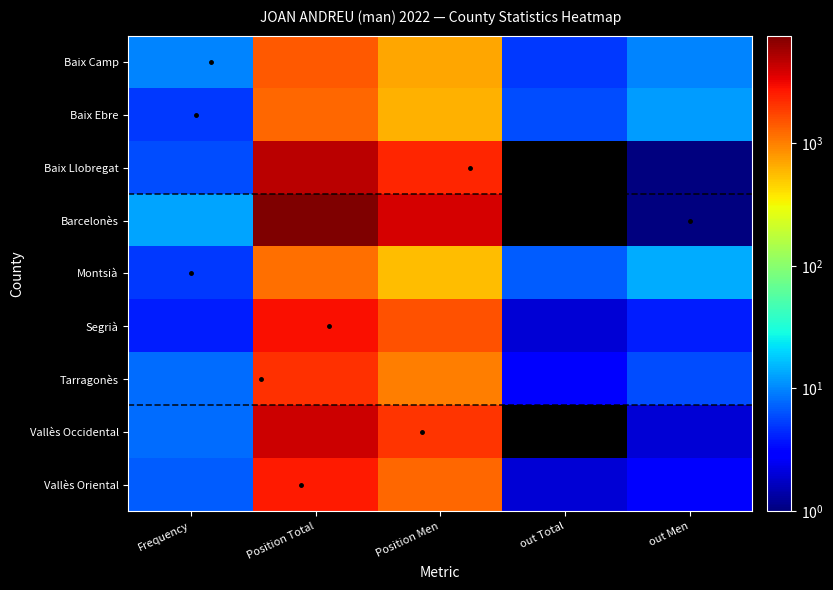

How many distinct data groups are displayed?

9